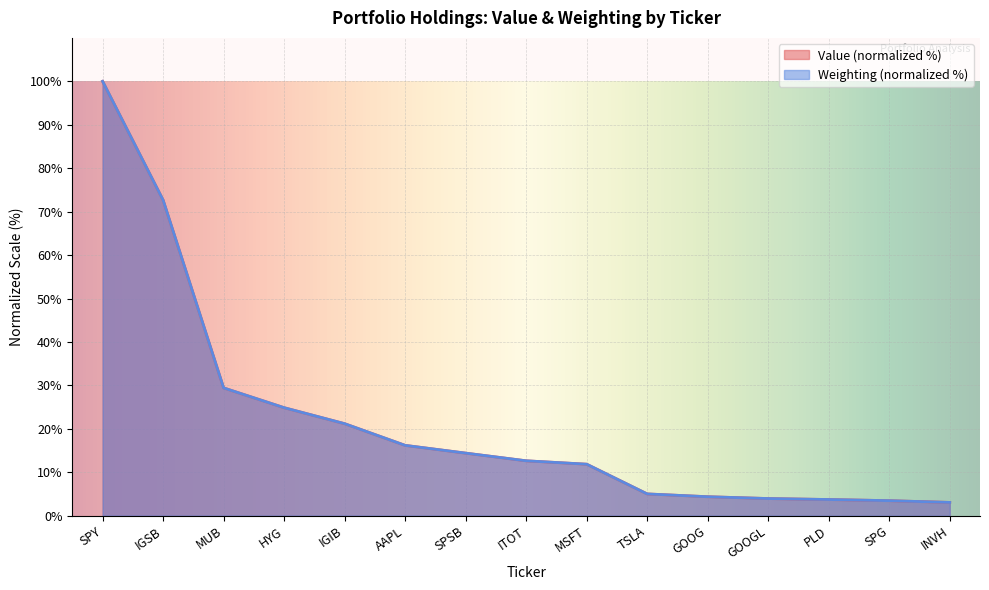

True or false: Value has a value of 1.7 at PLD.

False